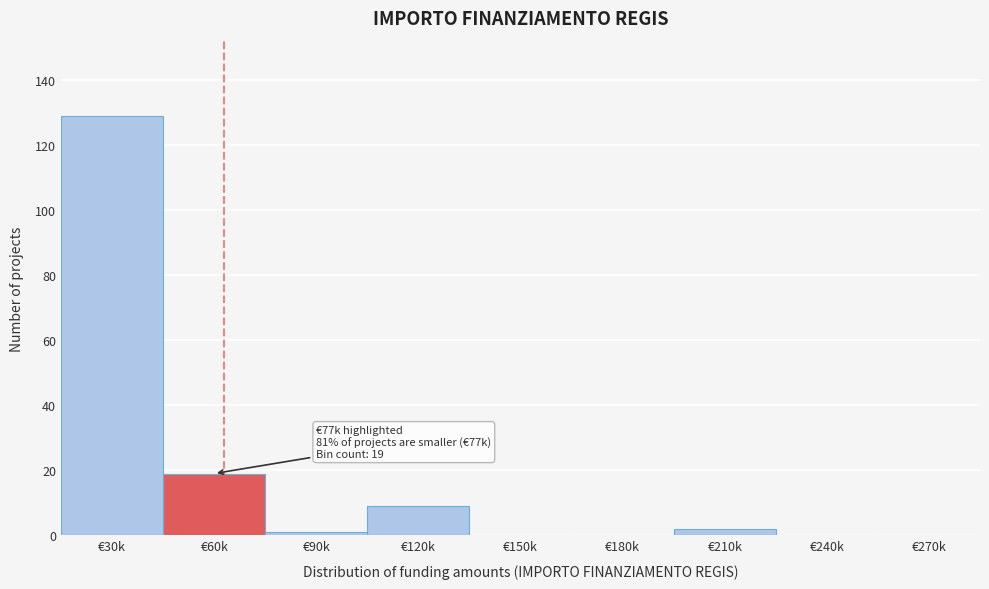

Reading left to right, transcribe all the data shown in this chart.

€30k=129	€60k=19	€90k=1	€120k=9	€150k=0	€180k=0	€210k=2	€240k=0	€270k=0